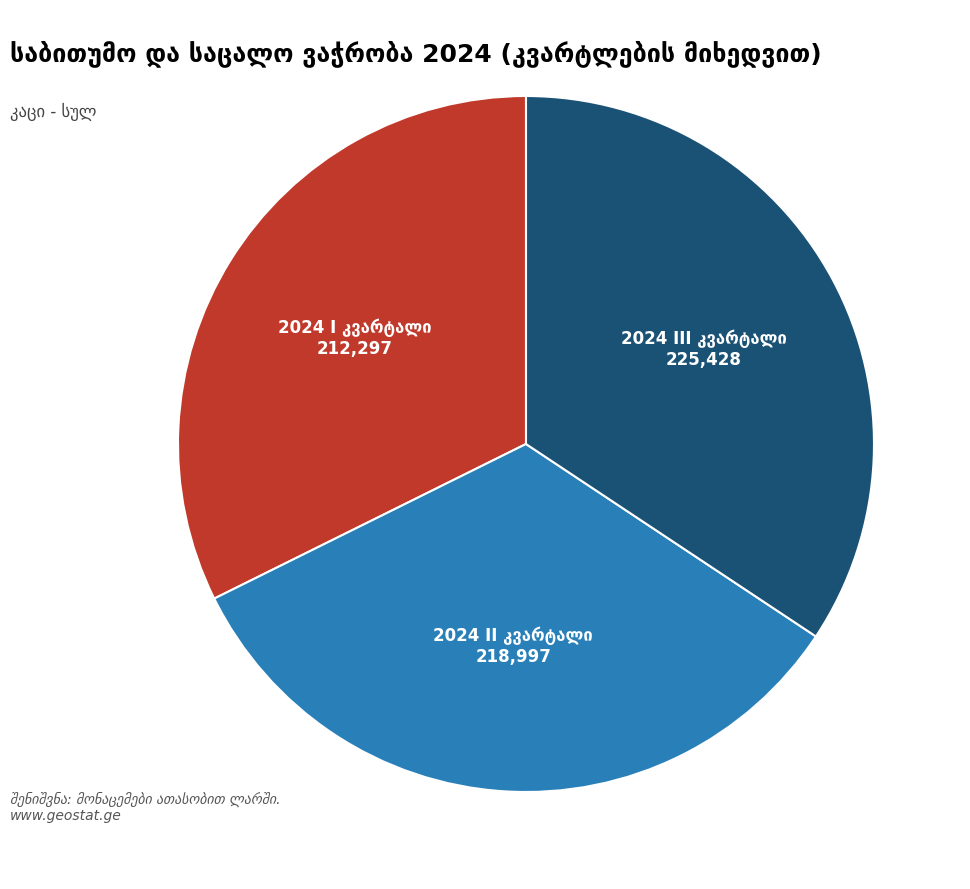

Count the number of slices in the pie.

3